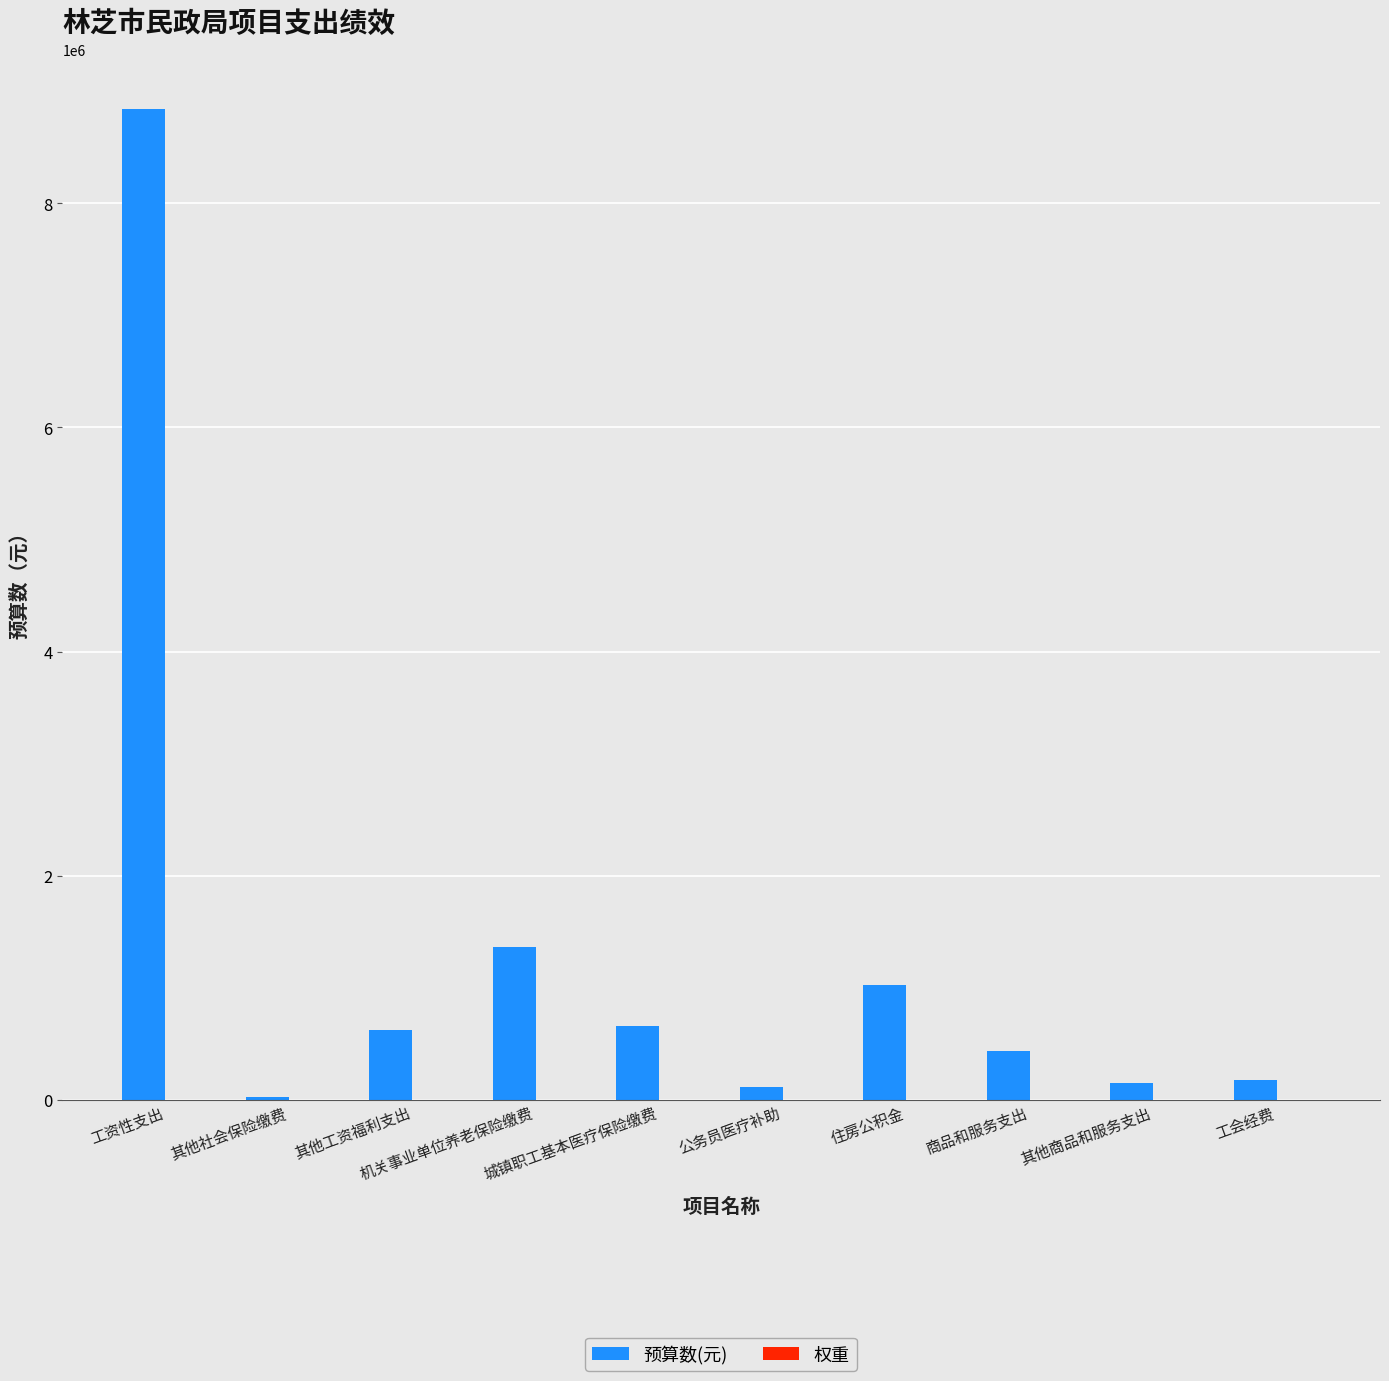

Rank the series by their maximum value, from highest to lowest.

预算数(元), 权重